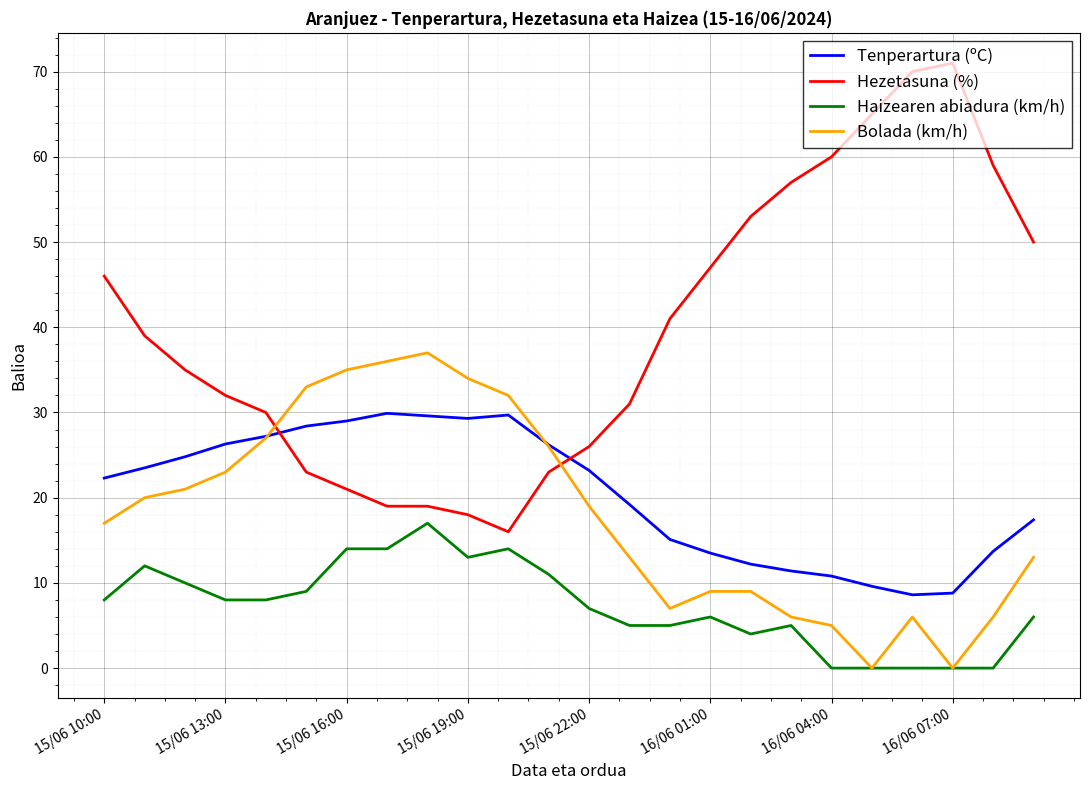

Which series has the widest spread of values?

Hezetasuna (%)